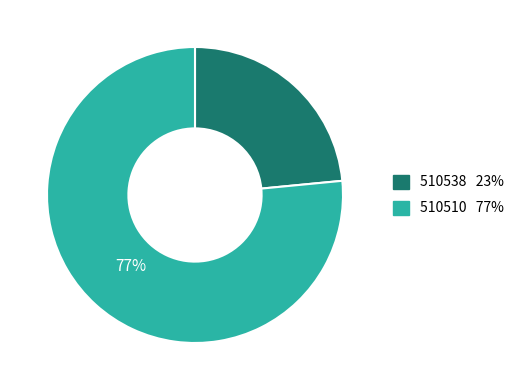

Approximately how many times larger is the value at 510538 compared to 510510?

0.3